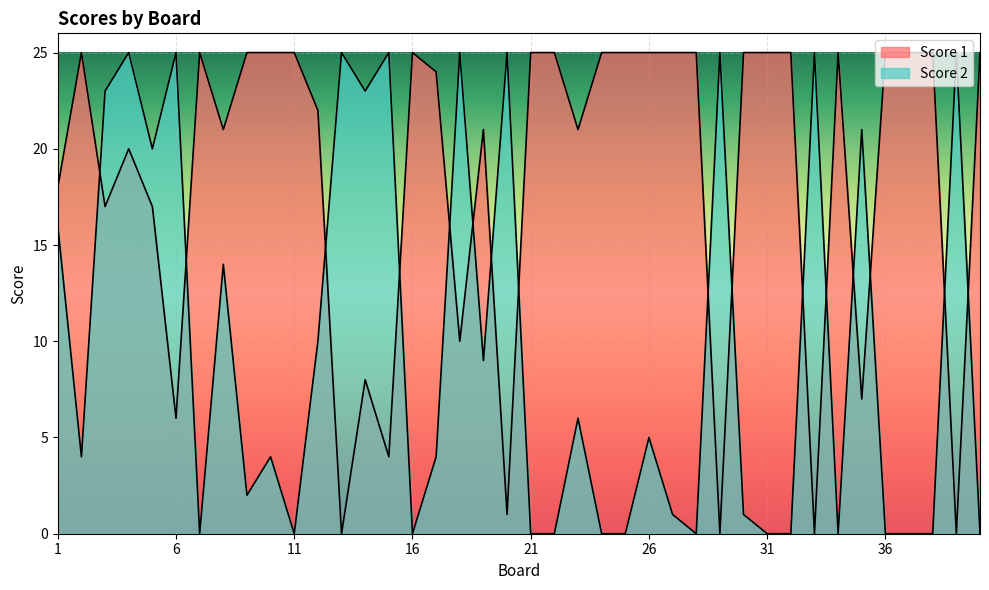

What is the average value of the Score 1 series?

19